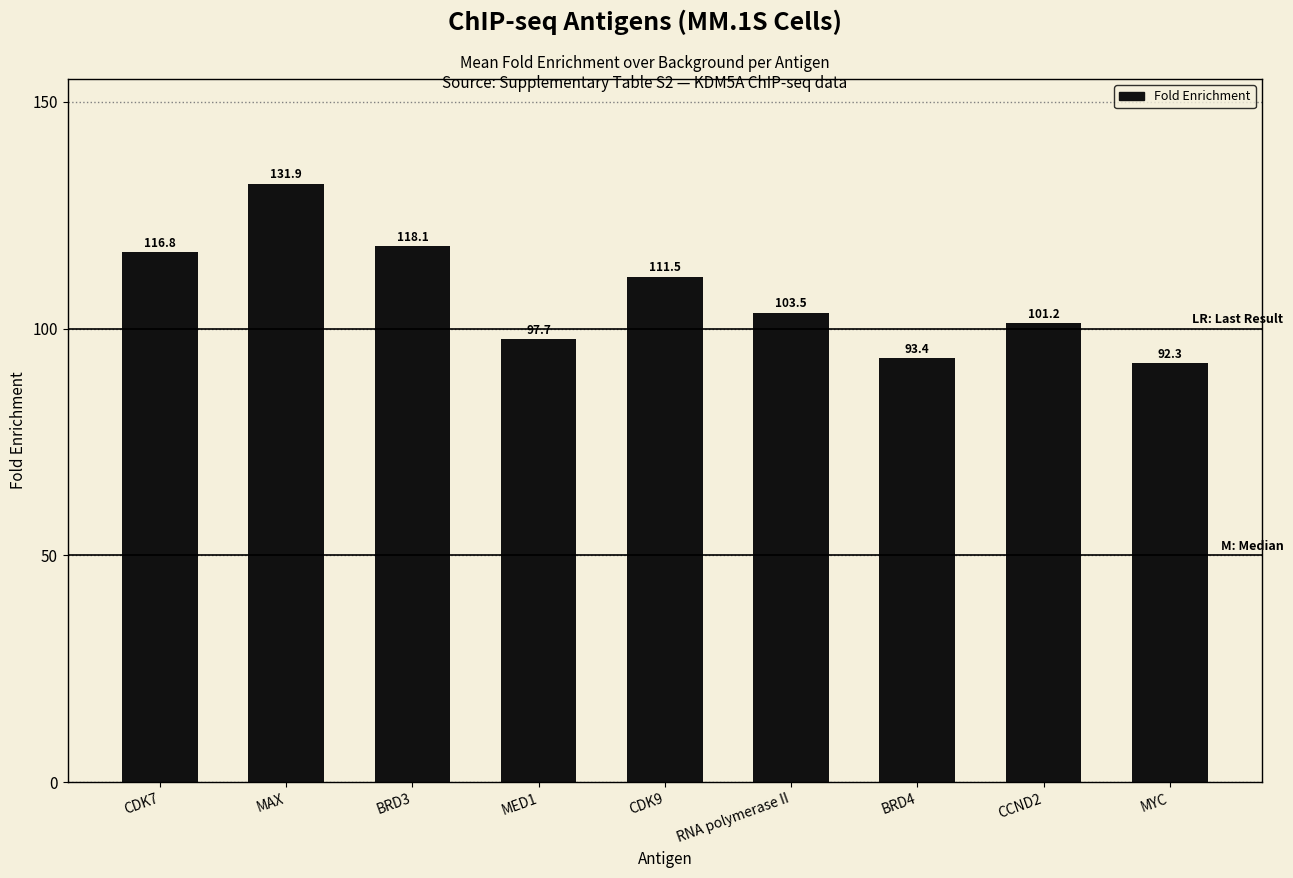

What is the sum of all values?

966.5